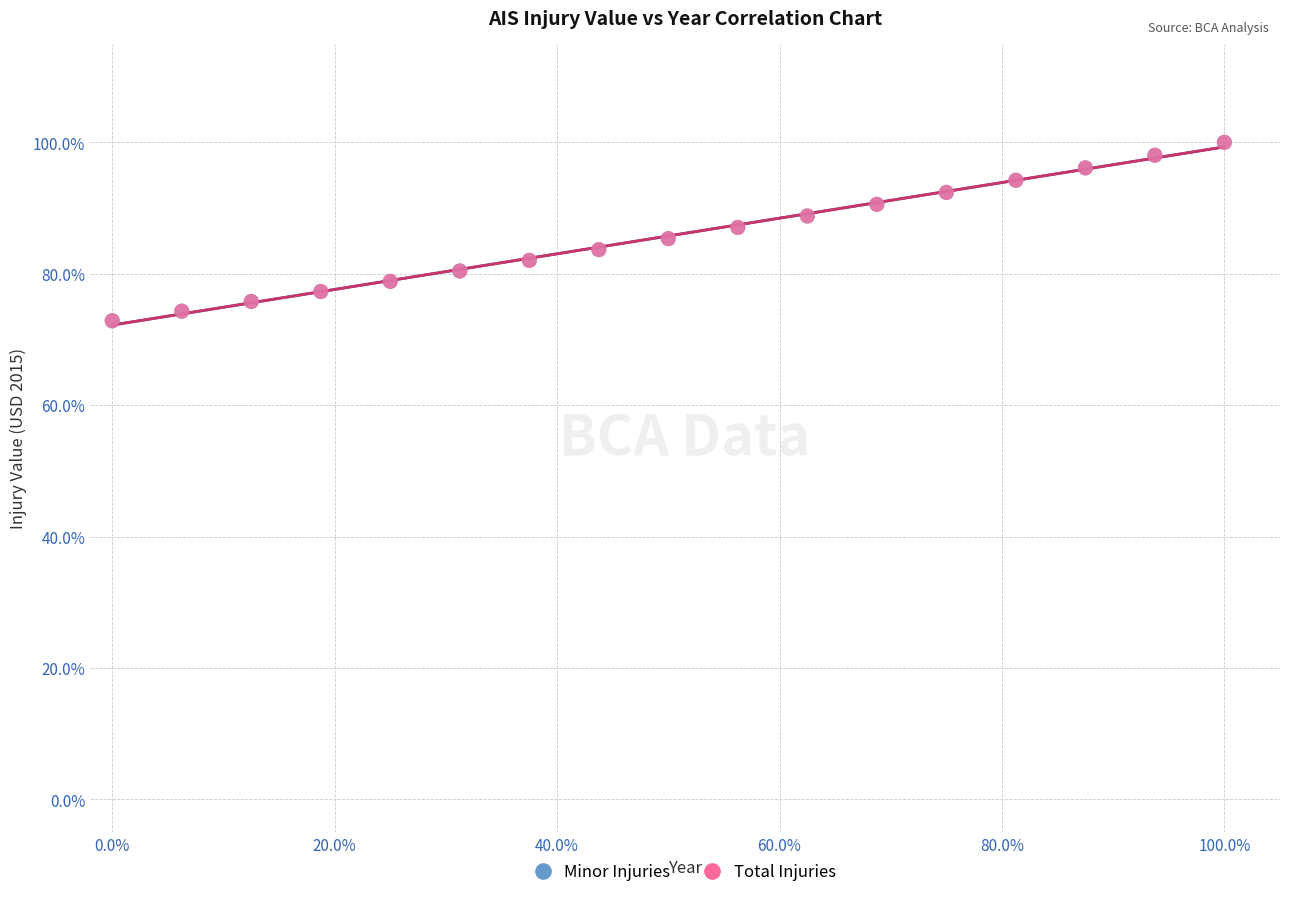

What are all the series names shown in the legend?

Minor Injuries, Total Injuries